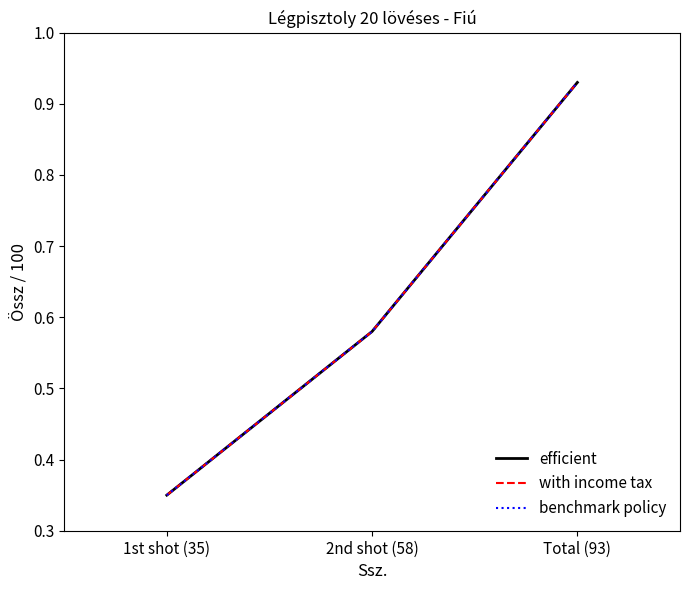

How many lines are shown in the chart?

3